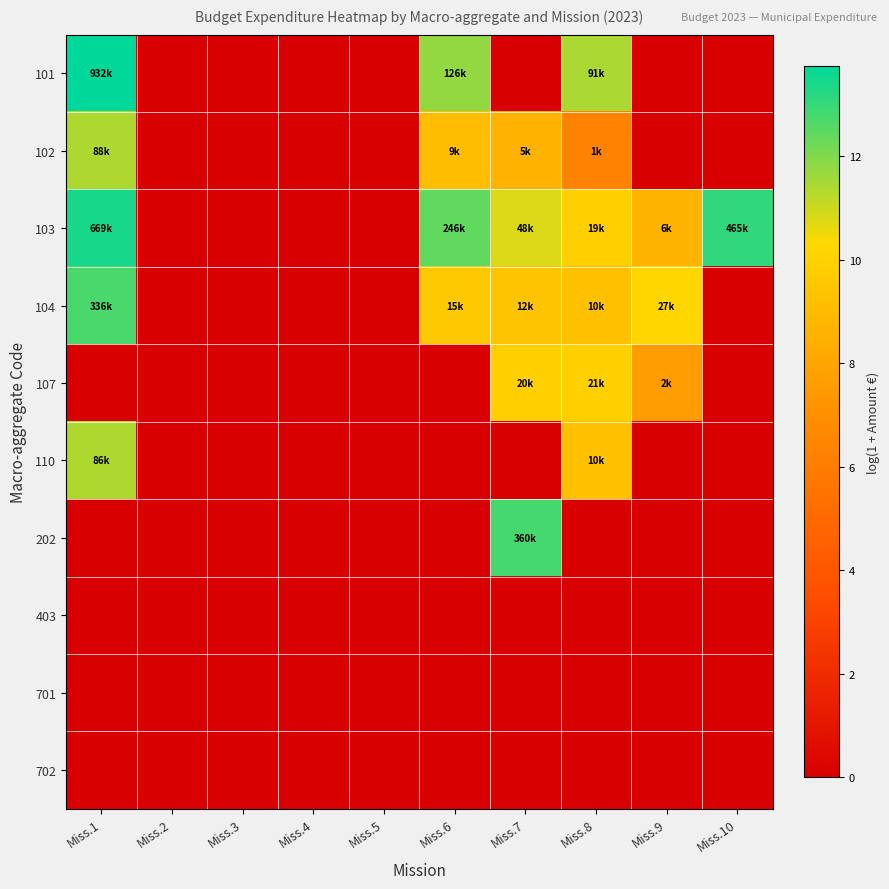

Which series has the widest spread of values?

101